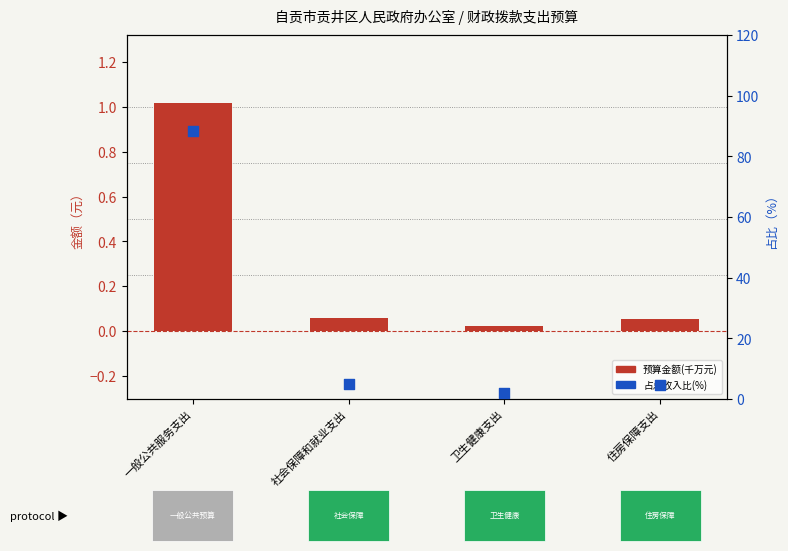

Which series has the largest total across all categories?

占总收入比(%)